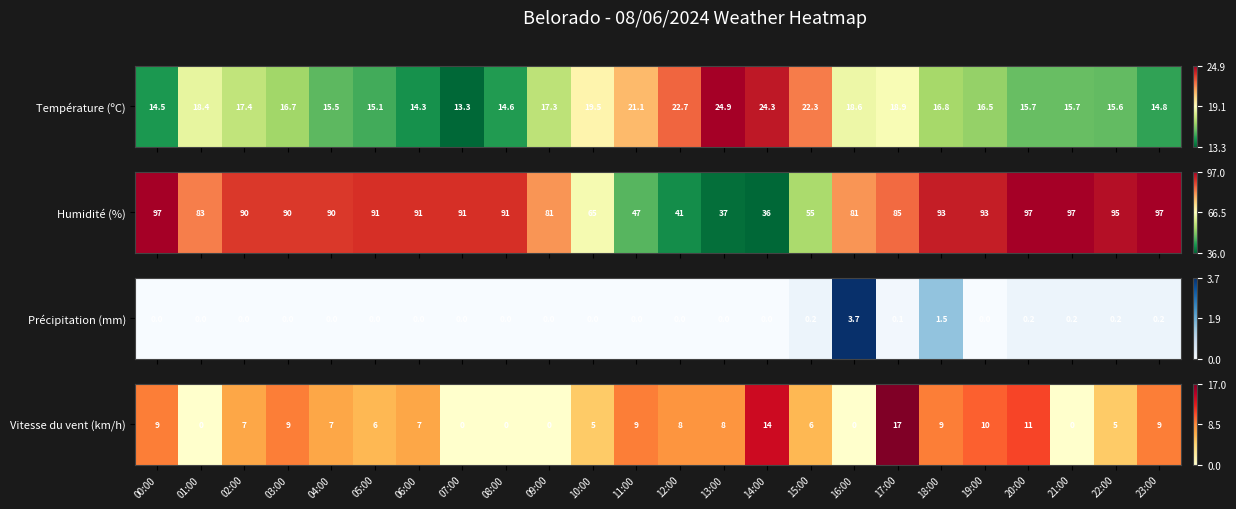

What is the sum of the values at 10:00 and 00:00?

0.8